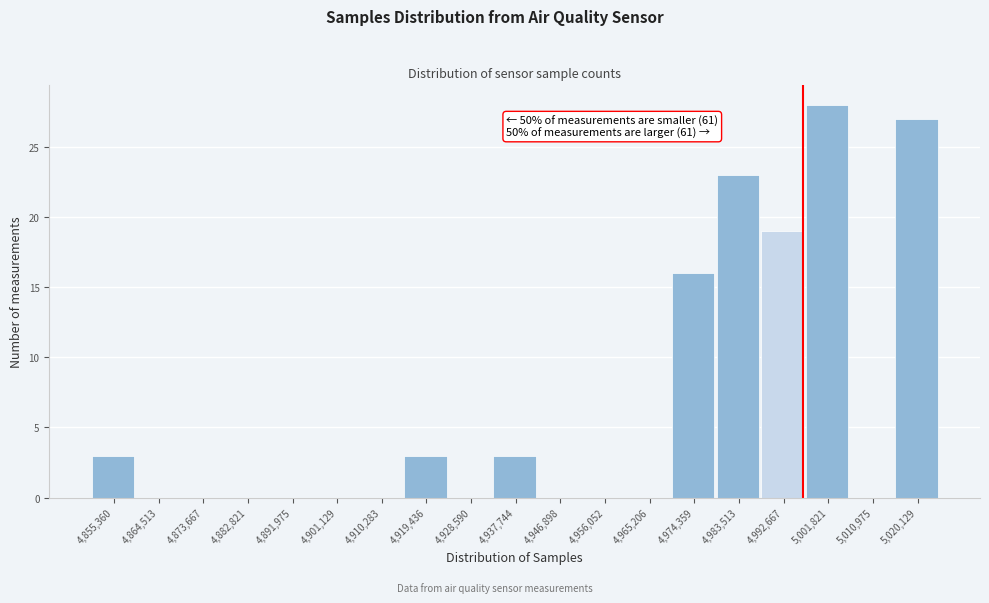

Reading left to right, extract all data points from this chart.

4,855,360=3	4,864,513=0	4,873,667=0	4,882,821=0	4,891,975=0	4,901,129=0	4,910,283=0	4,919,436=3	4,928,590=0	4,937,744=3	4,946,898=0	4,956,052=0	4,965,206=0	4,974,359=16	4,983,513=23	4,992,667=19	5,001,821=28	5,010,975=0	5,020,129=27